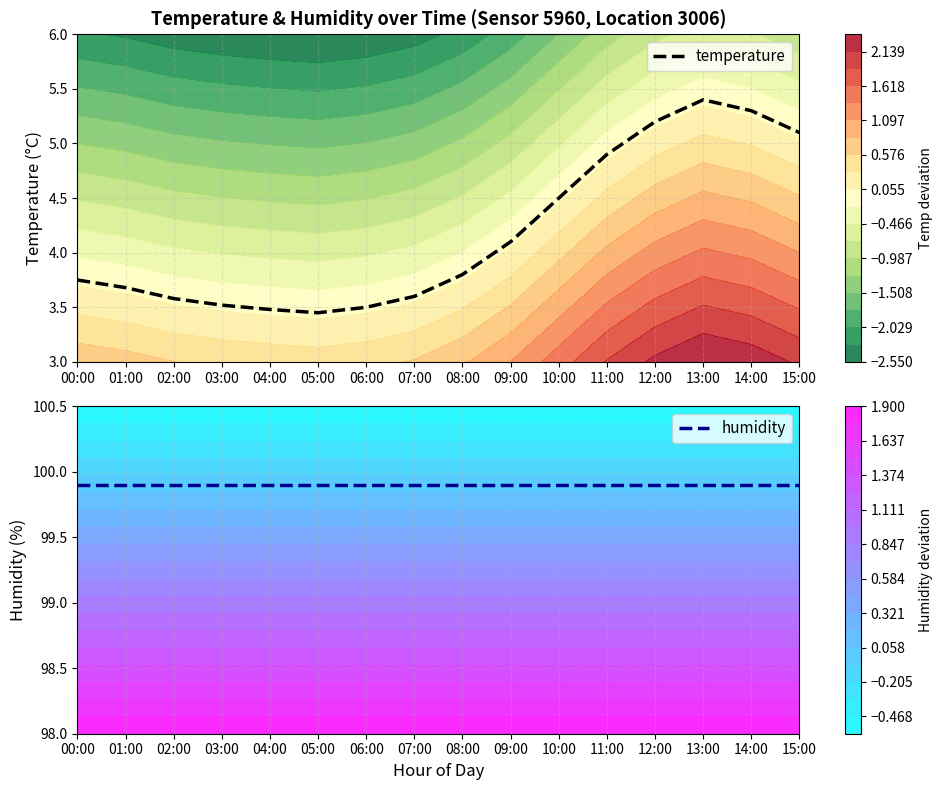

True or false: humidity and temperature intersect in this chart.

False